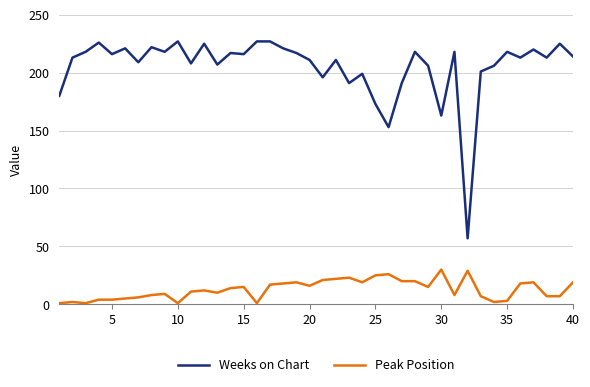

Rank the series by their maximum value, from highest to lowest.

Weeks on Chart, Peak Position